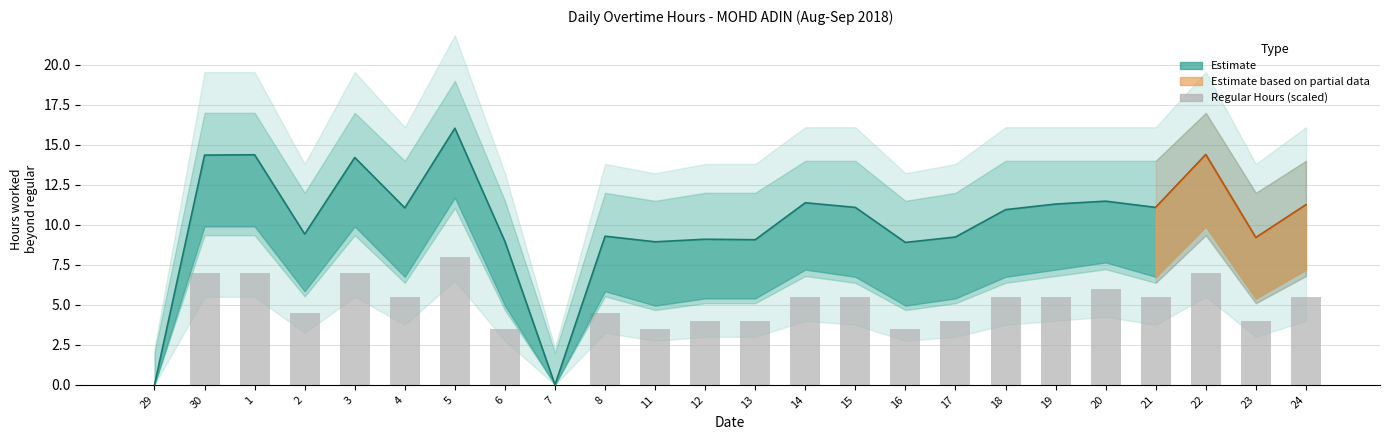

Reading left to right, what are all the values shown in this chart?

0.0	7.0	7.0	4.5	7.0	5.5	8.0	3.5	0.0	4.5	3.5	4.0	4.0	5.5	5.5	3.5	4.0	5.5	5.5	6.0	5.5	7.0	4.0	5.5